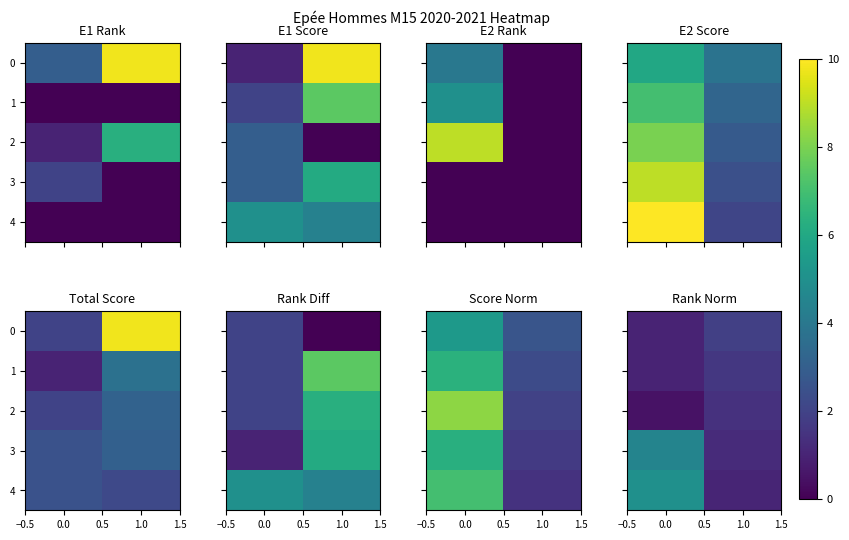

Is the value of 2 at 1.0 greater than the value of 0 at 1.0?

No